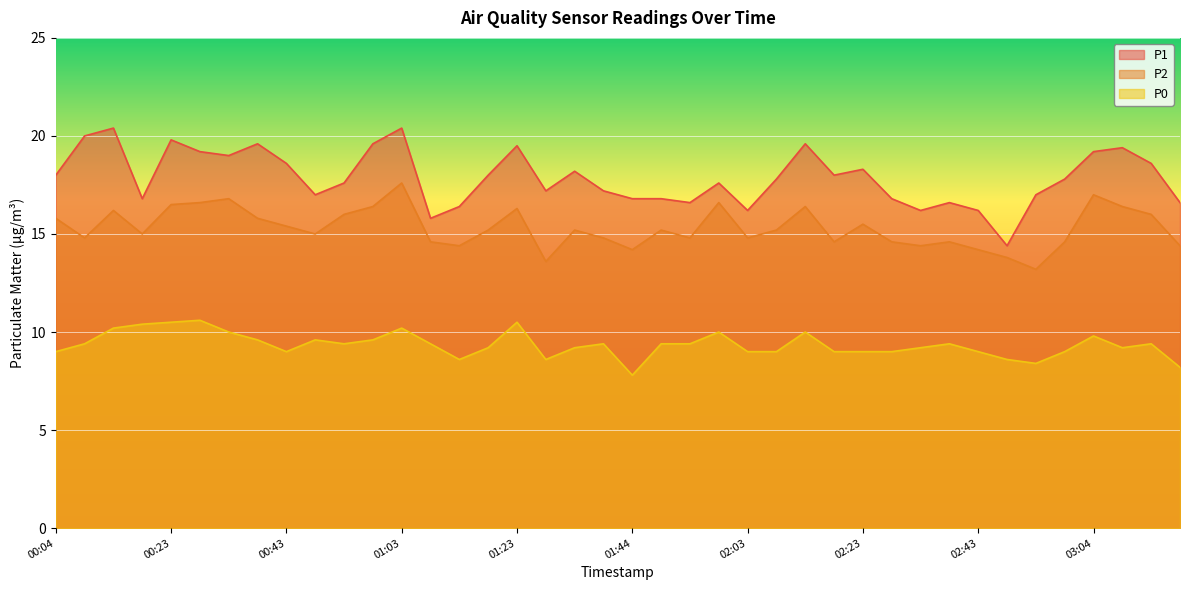

Reading right to left, what are all the values shown in this chart?

P1: 16.6	18.6	19.4	19.2	17.8	17.0	14.4	16.2	16.6	16.2	16.8	18.3	18.0	19.6	17.8	16.2	17.6	16.6	16.8	16.8	17.2	18.2	17.2	19.5	18.0	16.4	15.8	20.4	19.6	17.6	17.0	18.6	19.6	19.0	19.2	19.8	16.8	20.4	20.0	18.0
P2: 14.4	16.0	16.4	17.0	14.6	13.2	13.8	14.2	14.6	14.4	14.6	15.5	14.6	16.4	15.2	14.8	16.6	14.8	15.2	14.2	14.8	15.2	13.6	16.3	15.2	14.4	14.6	17.6	16.4	16.0	15.0	15.4	15.8	16.8	16.6	16.5	15.0	16.2	14.8	15.8
P0: 8.2	9.4	9.2	9.8	9.0	8.4	8.6	9.0	9.4	9.2	9.0	9.0	9.0	10.0	9.0	9.0	10.0	9.4	9.4	7.8	9.4	9.2	8.6	10.5	9.2	8.6	9.4	10.2	9.6	9.4	9.6	9.0	9.6	10.0	10.6	10.5	10.4	10.2	9.4	9.0